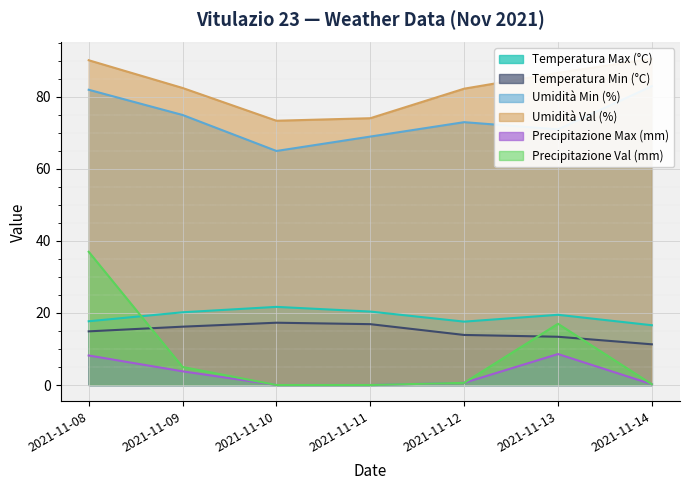

True or false: Precipitazione Val (mm) and Umidità Min (%) intersect in this chart.

False